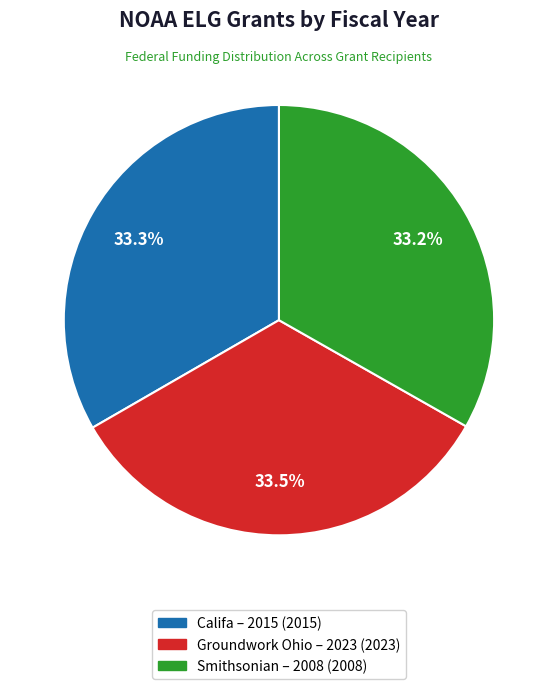

Does any single category account for the majority?

No